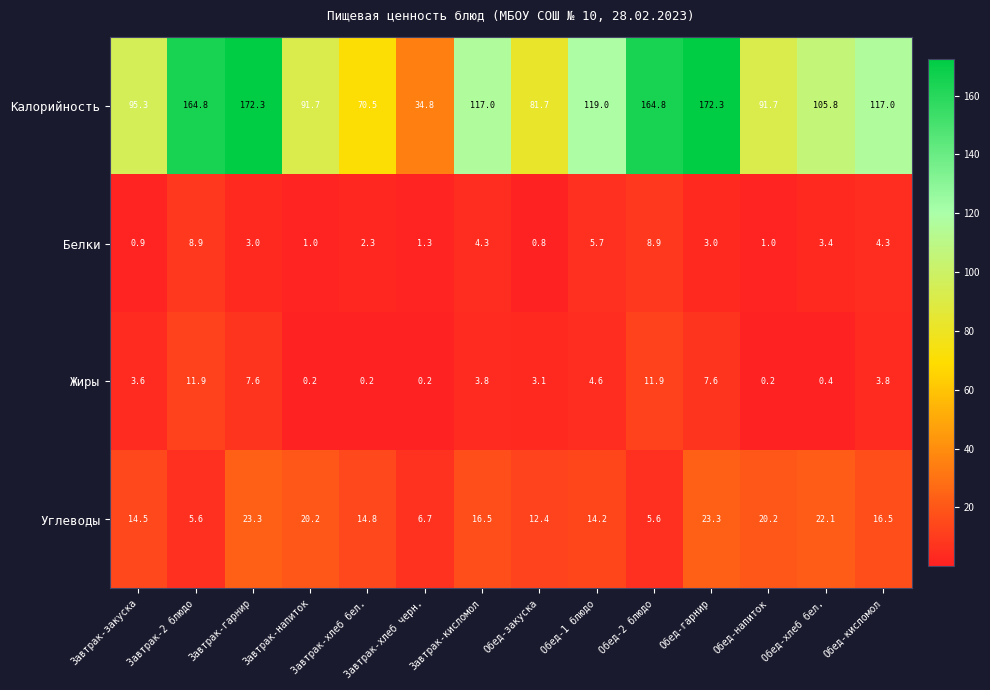

Count the number of categories in the chart.

14